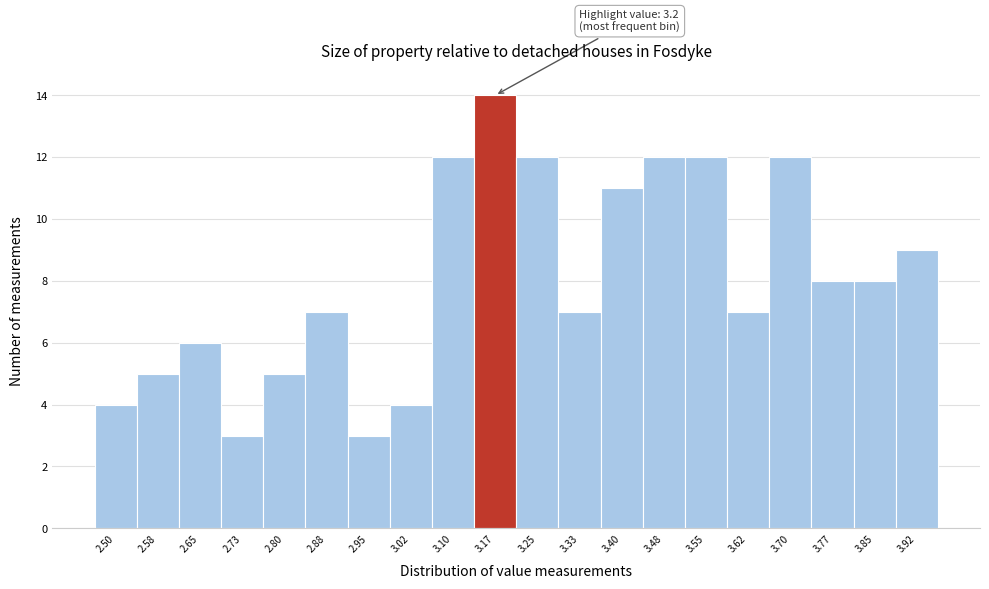

Reading left to right, what are all the values shown in this chart?

4	5	6	3	5	7	3	4	12	14	12	7	11	12	12	7	12	8	8	9